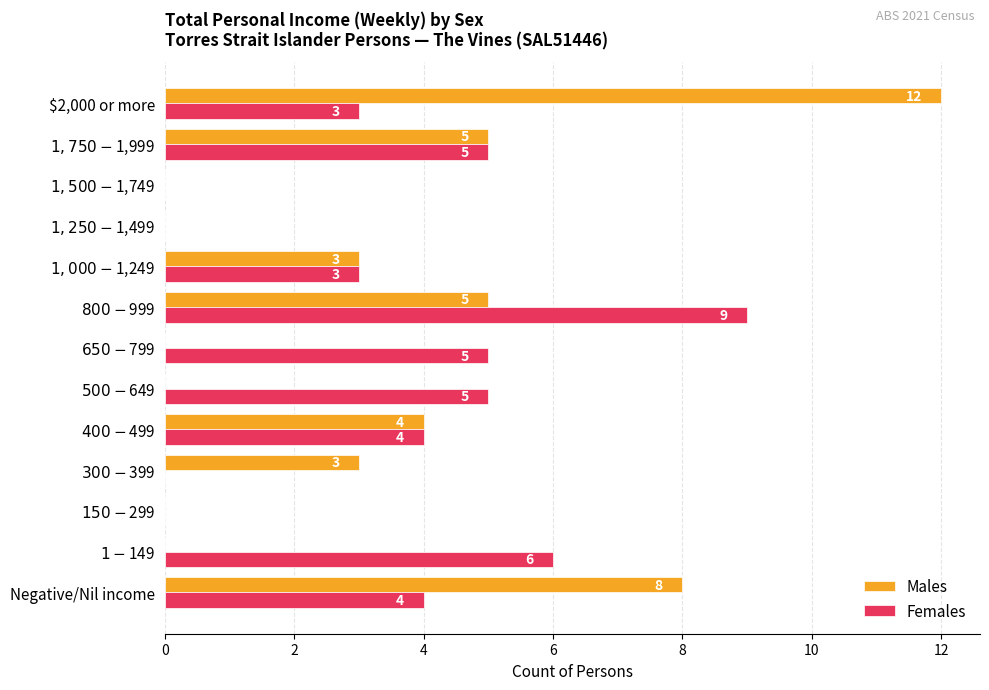

Which series has the largest total across all categories?

Females